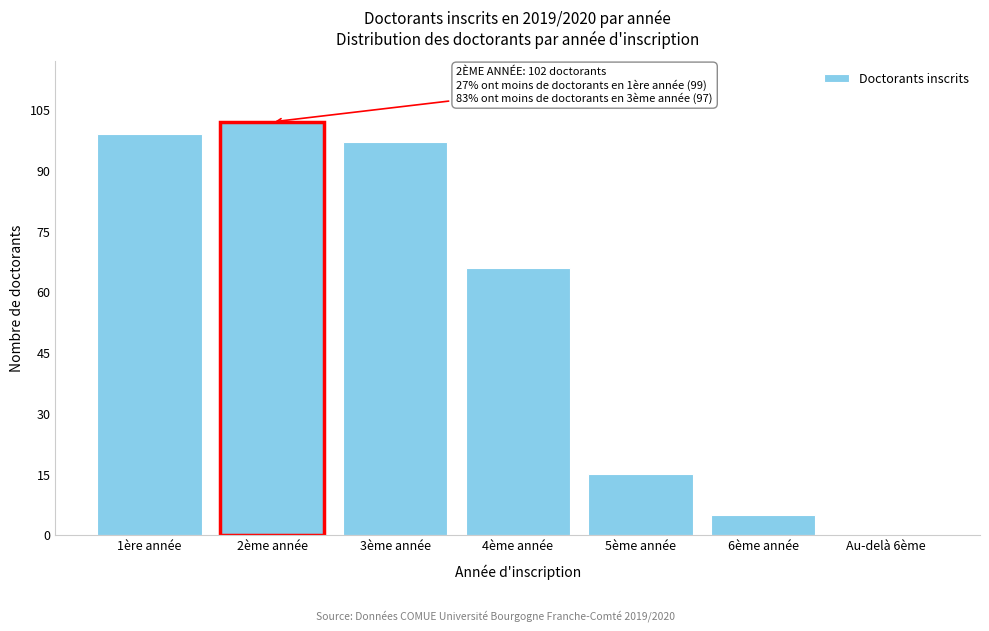

Reading right to left, extract all data points from this chart.

Au-delà 6ème=0	6ème année=5	5ème année=15	4ème année=66	3ème année=97	2ème année=102	1ère année=99